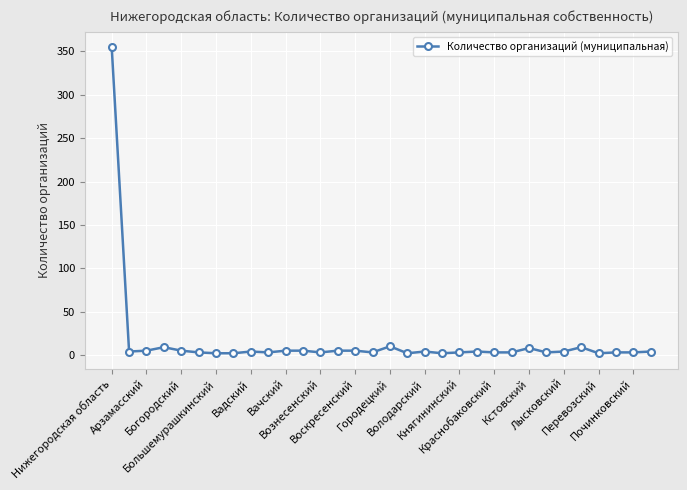

What is the sum of all values?

485